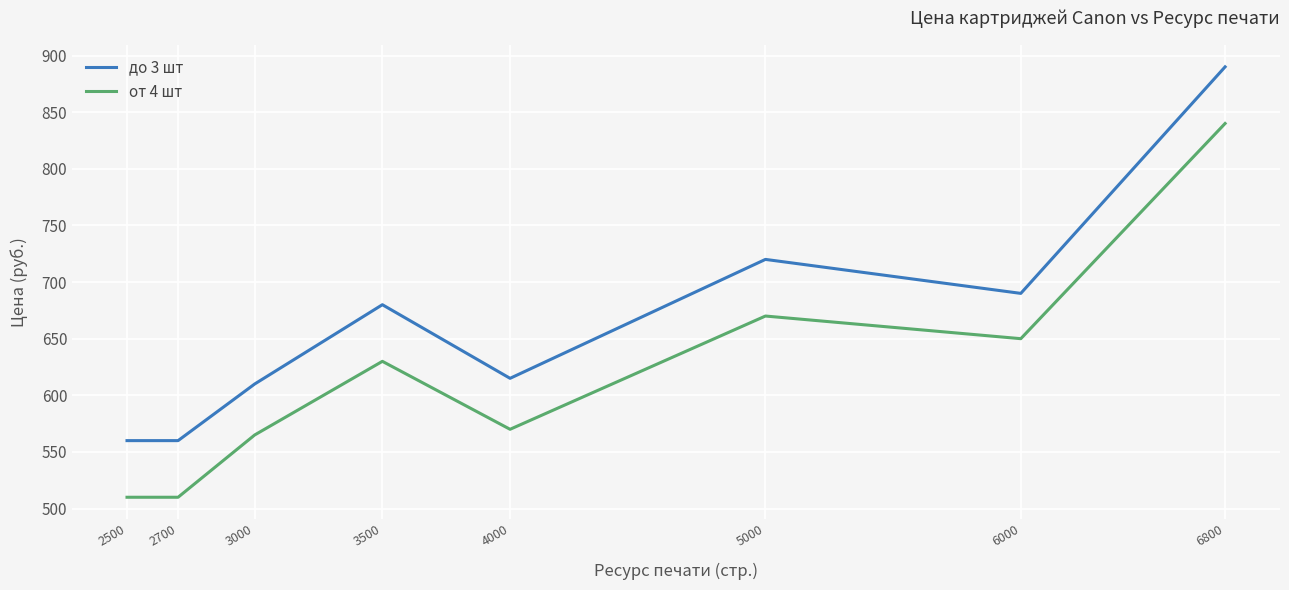

True or false: до 3 шт and от 4 шт cross at least once.

False